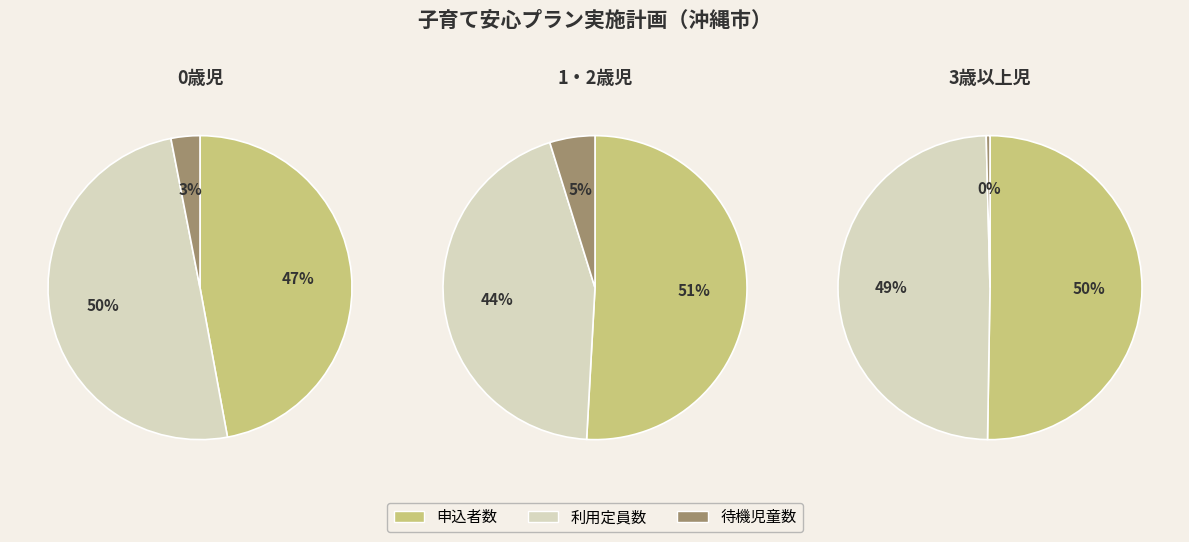

What portion of the pie excludes 申込者数?

52.9%